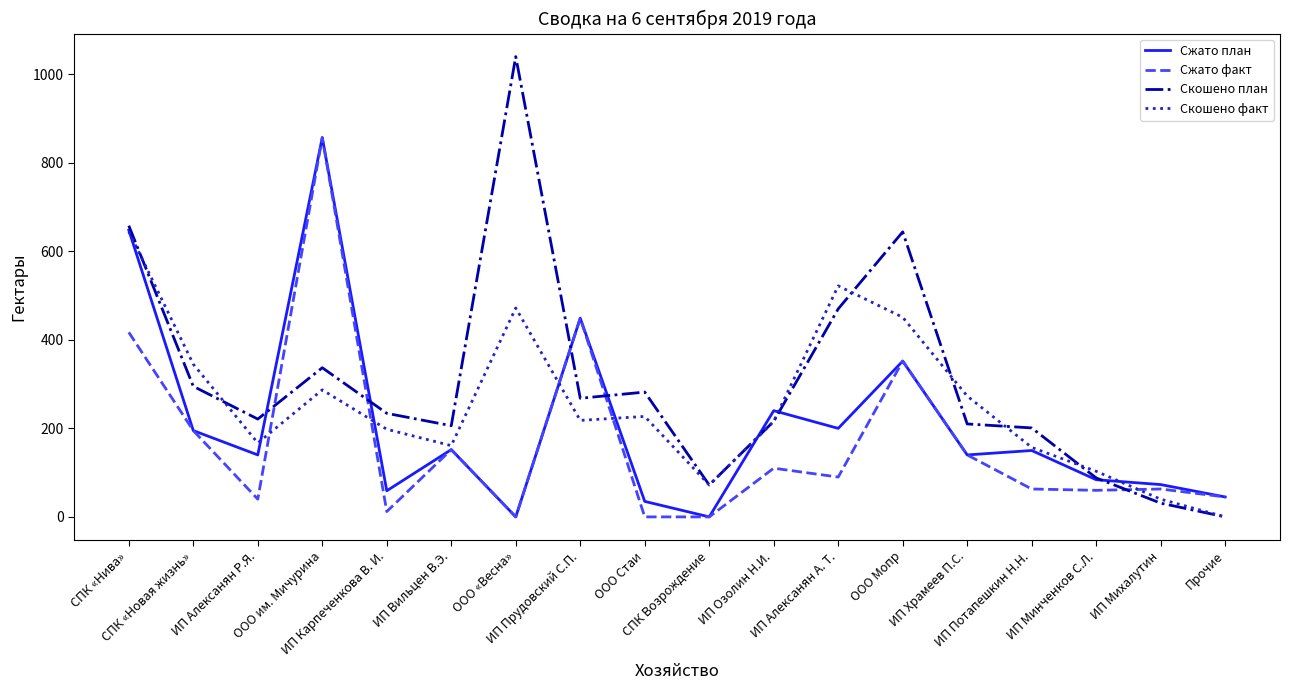

Is the value of Скошено факт at ИП Алексанян Р.Я. greater than the value of Сжато факт at ИП Карпеченкова В. И.?

Yes